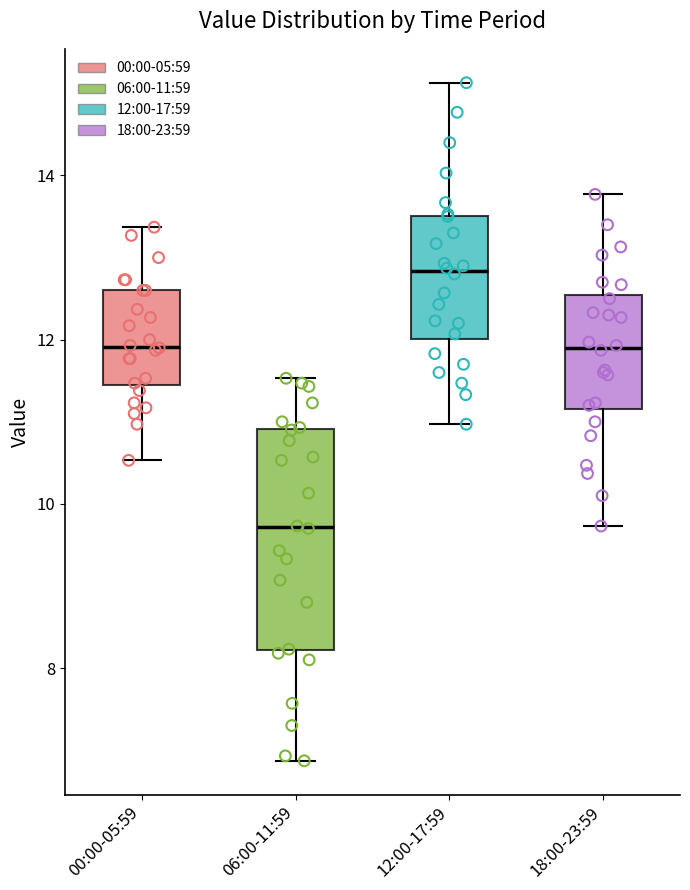

Where does the median line of the box for 12:00-17:59 sit on the y-axis? The values are not printed on the chart, so give them approximately, as read against the axis.

12.8